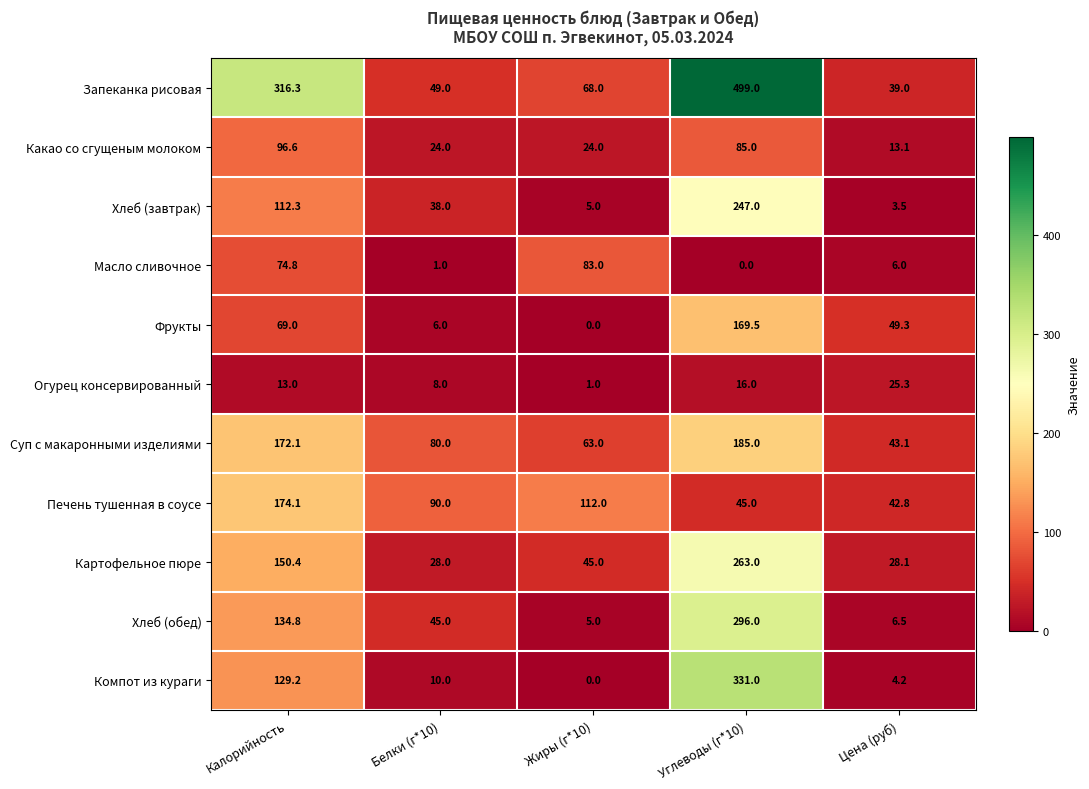

Rank the series by their maximum value, from lowest to highest.

Огурец консервированный, Масло сливочное, Какао со сгущеным молоком, Фрукты, Печень тушенная в соусе, Суп с макаронными изделиями, Хлеб (завтрак), Картофельное пюре, Хлеб (обед), Компот из кураги, Запеканка рисовая